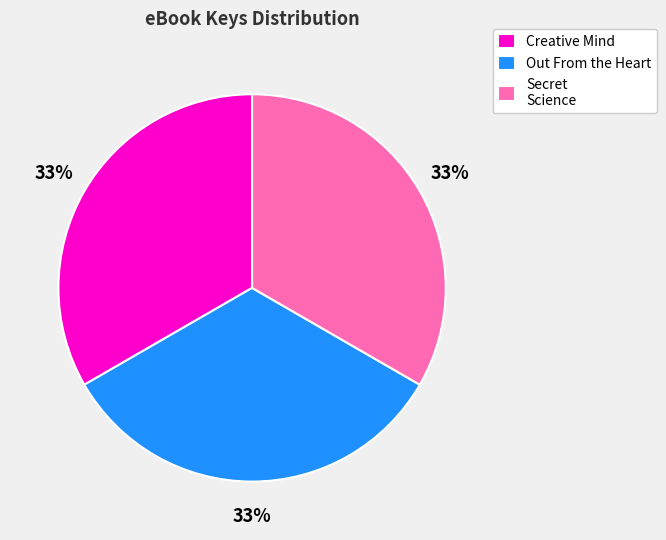

Approximately how many times larger is the value at Creative Mind compared to Secret Science?

1.0